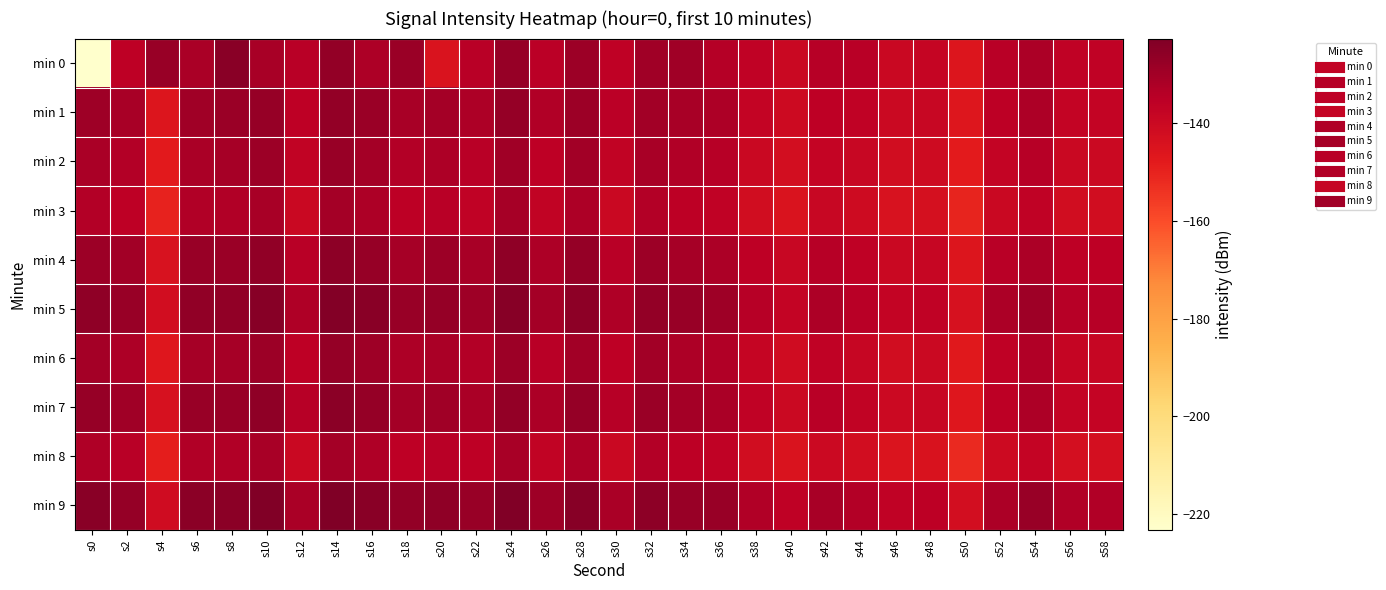

At which category is the sum across all series the highest?

s14